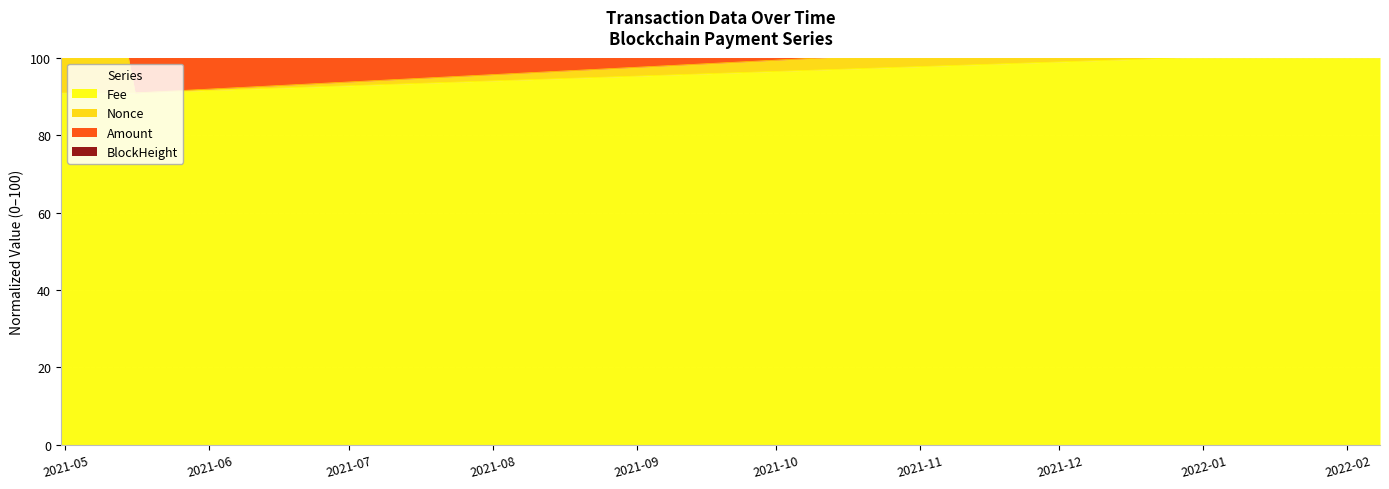

What is the maximum value for Fee?

100.0